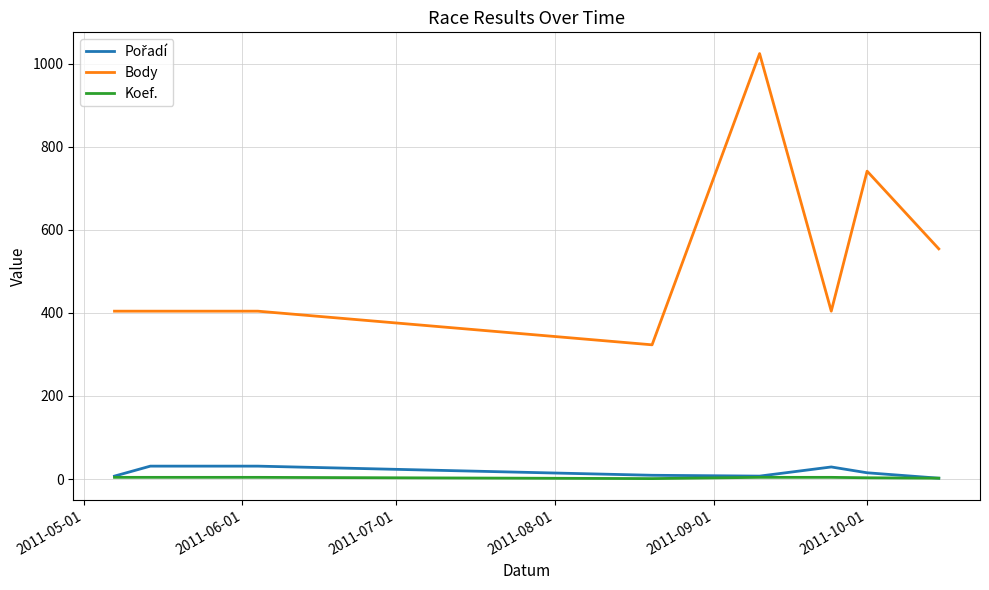

What is the minimum value for Body?

323